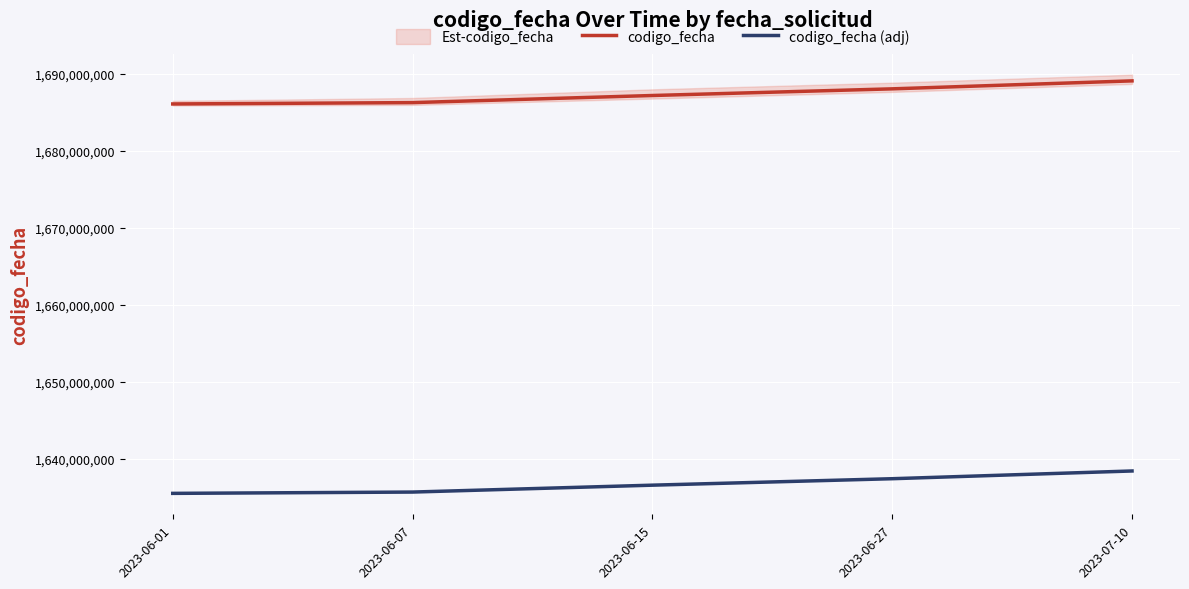

Is it true that codigo_fecha equals 1688023015.0 at 2023-06-27?

True